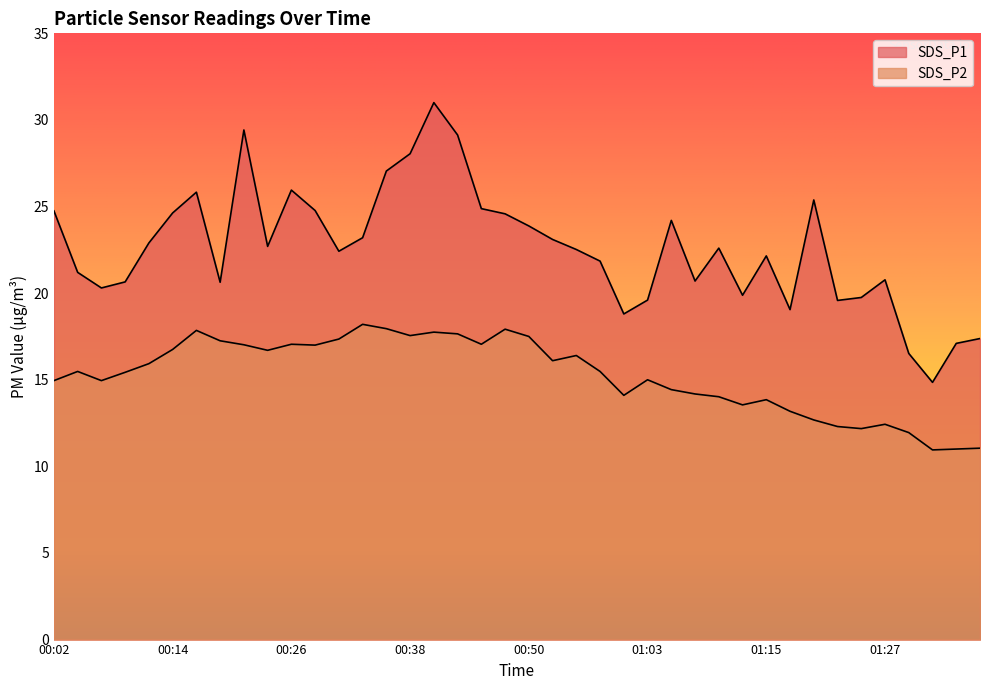

How many interior local peaks does the SDS_P2 series have?

10